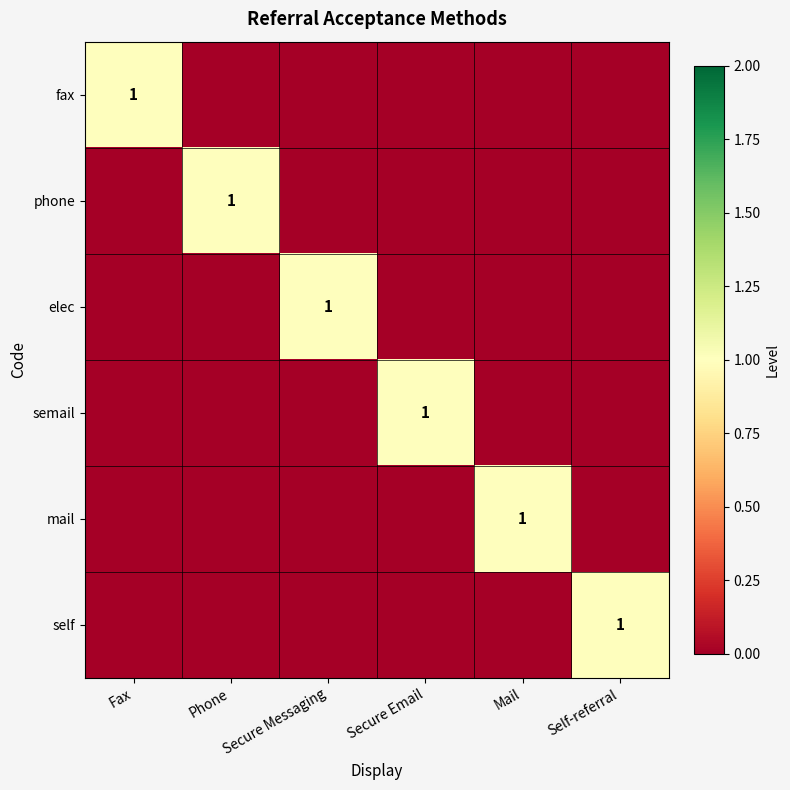

How many fax values are between 0 and 1?

6